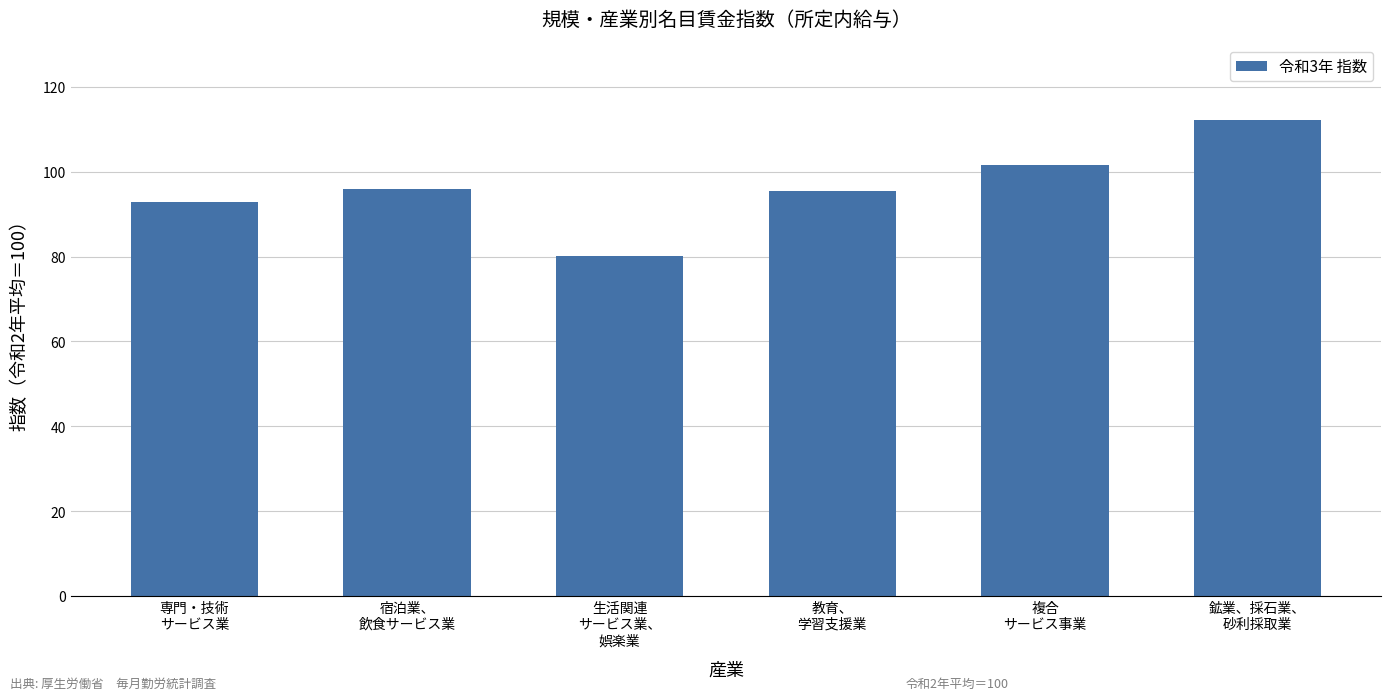

True or false: the data shows 176.3 at 複合
サービス事業.

False